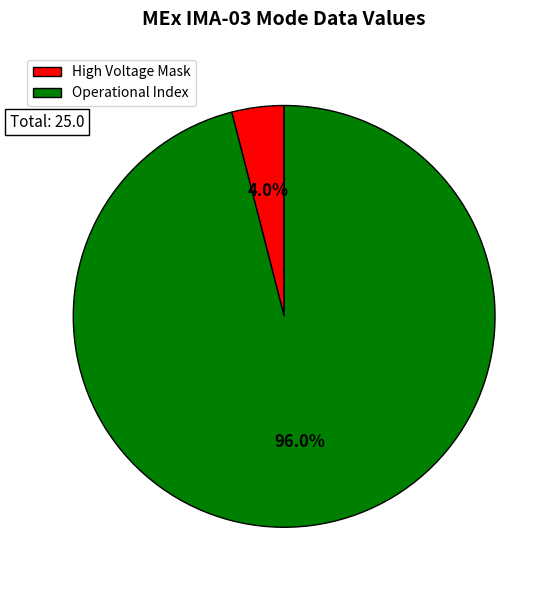

What is the majority slice?

Operational Index